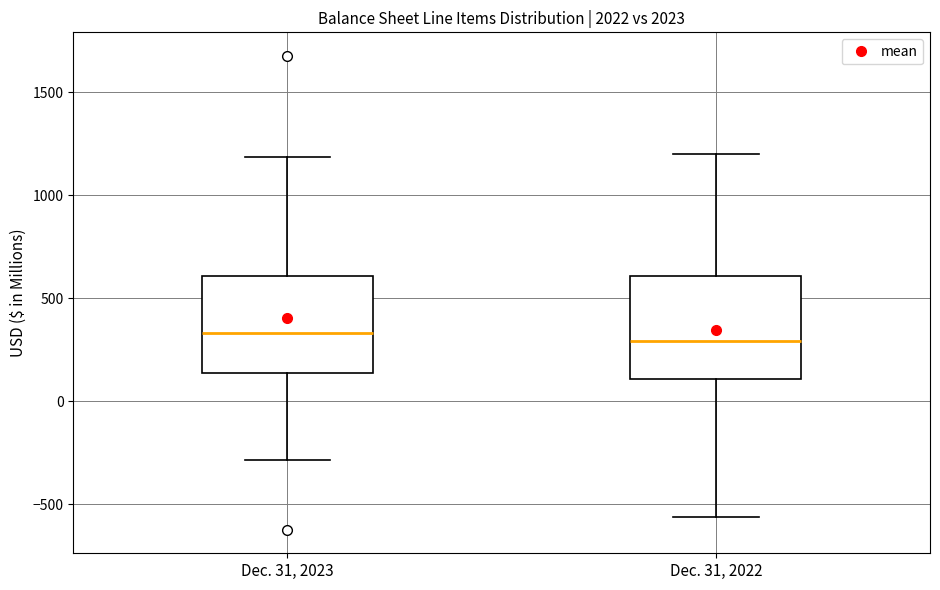

Reading left to right, read every box against the y-axis: the position of its median line, the range the box covers, and the ends of its whiskers. The values are not printed on the chart, so give them approximately, as read against the axis.

Dec. 31, 2023: median 350, box 150 to 600, whiskers -300 to 1200
Dec. 31, 2022: median 300, box 100 to 600, whiskers -550 to 1200